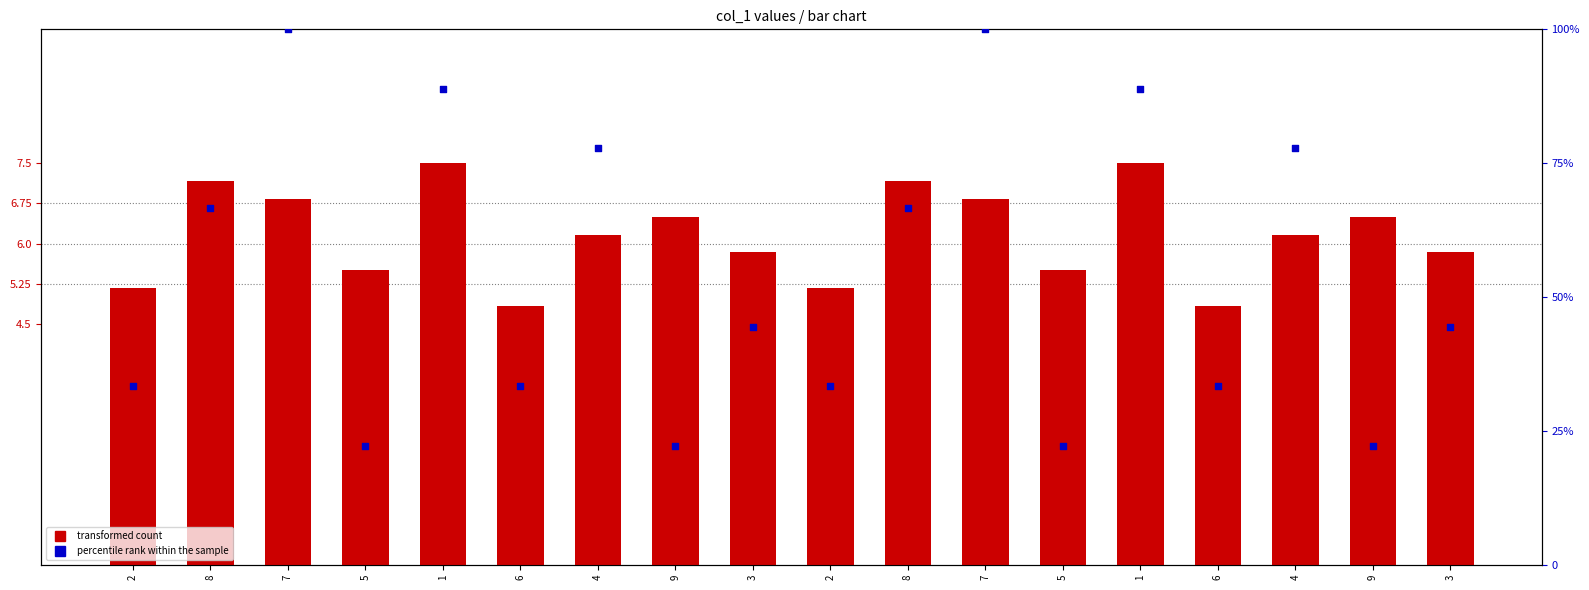

At how many categories does at least one series exceed 44?

10